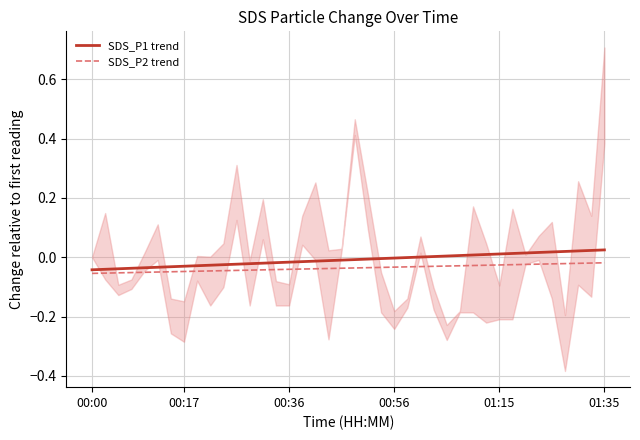

How many values in the SDS_P1 trend series are below 0?

25